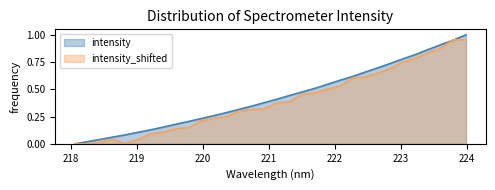

Count the number of data series in this chart.

2